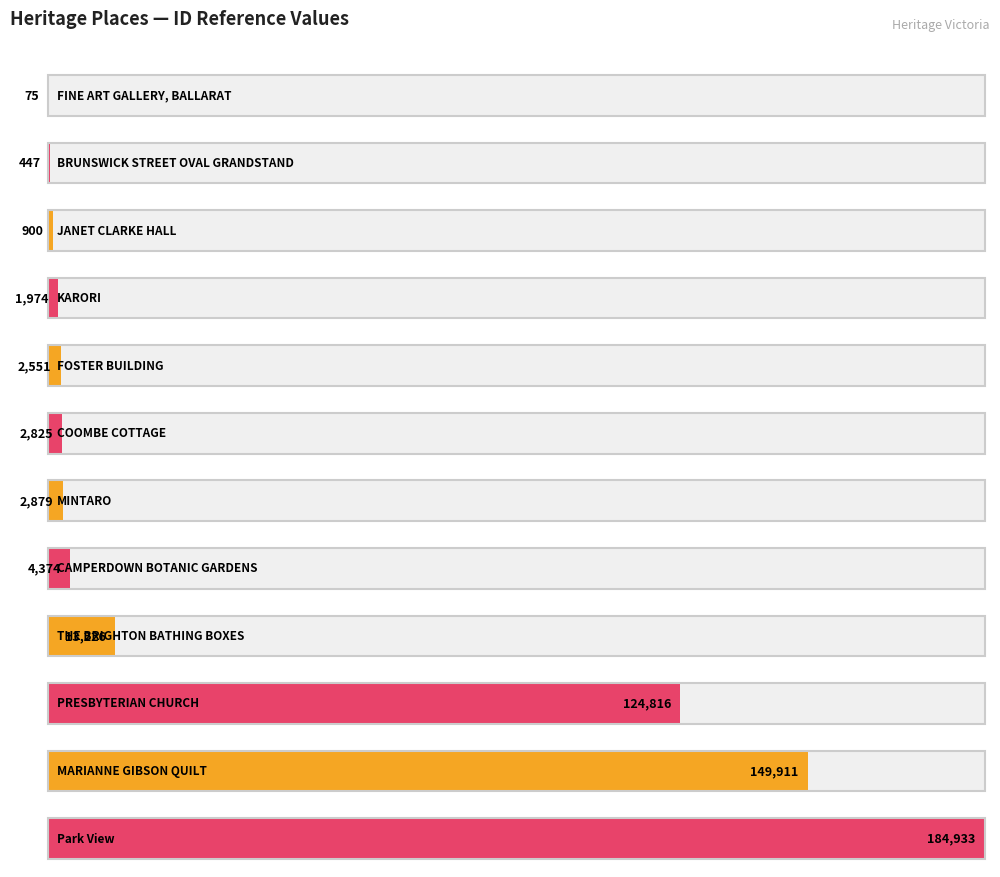

Which label corresponds to the largest value in the chart?

Park View